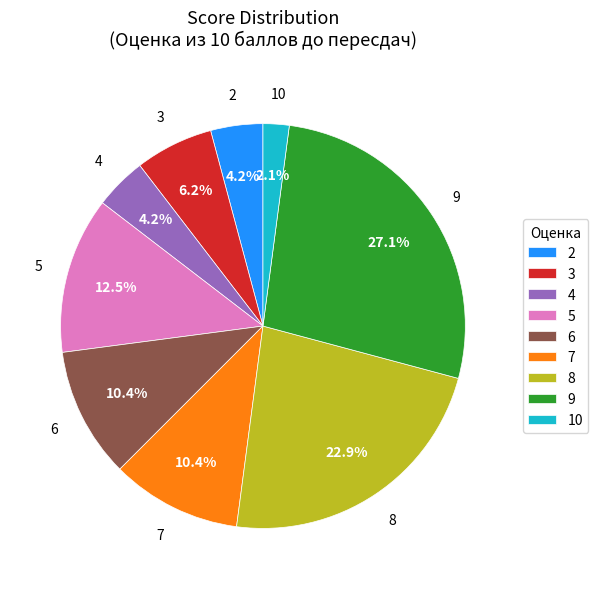

Do 8 and 4 together represent more than half of the pie?

No